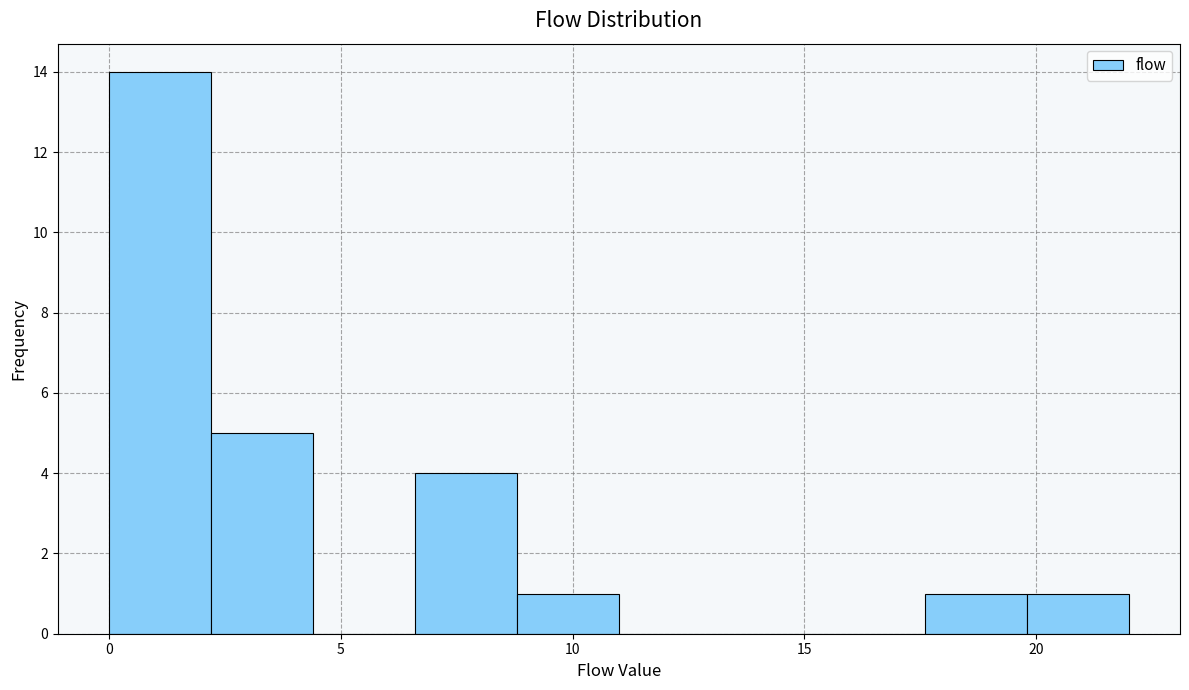

Which range on the x-axis has the tallest bar?

0.0 to 2.2